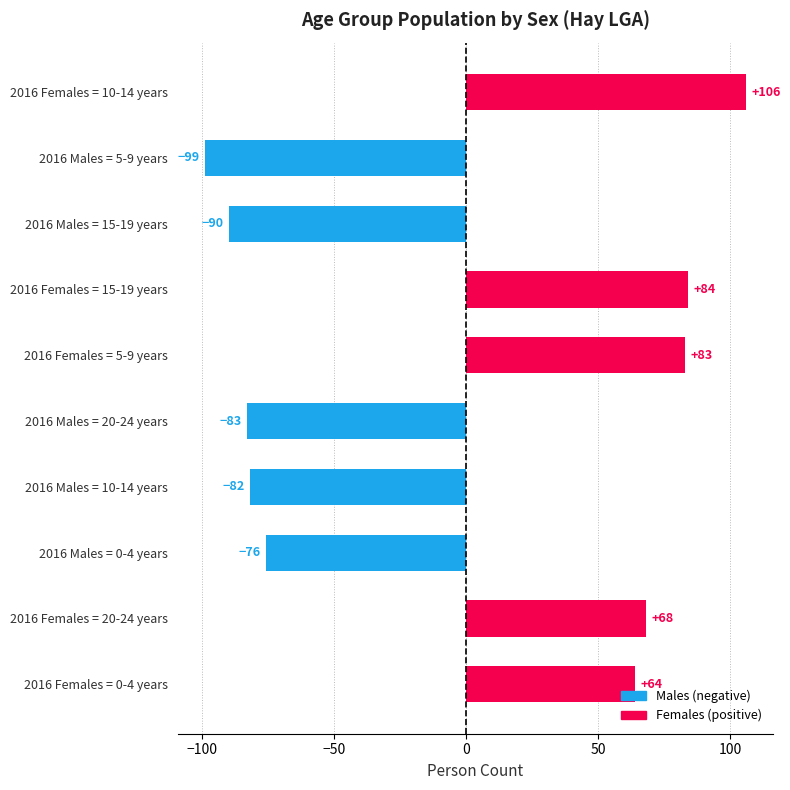

The value at 2016 Females = 5-9 years is 83. True or false?

True